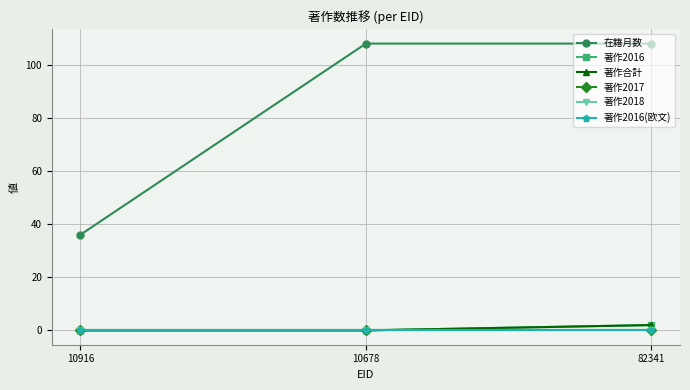

What is the maximum value for 著作2016?

2